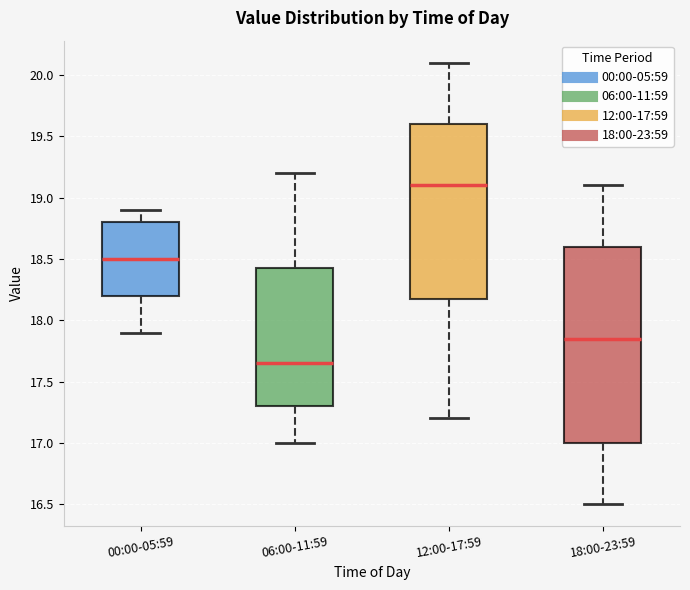

Reading left to right, transcribe this box plot: for each box, give where its median line is, the range the box spans, and where its two whiskers end, as read against the y-axis. The values are not printed on the chart, so give them approximately, as read against the axis.

00:00-05:59: median 18.50, box 18.20 to 18.80, whiskers 17.90 to 18.90
06:00-11:59: median 17.65, box 17.30 to 18.45, whiskers 17.00 to 19.20
12:00-17:59: median 19.10, box 18.20 to 19.60, whiskers 17.20 to 20.10
18:00-23:59: median 17.85, box 17.00 to 18.60, whiskers 16.50 to 19.10